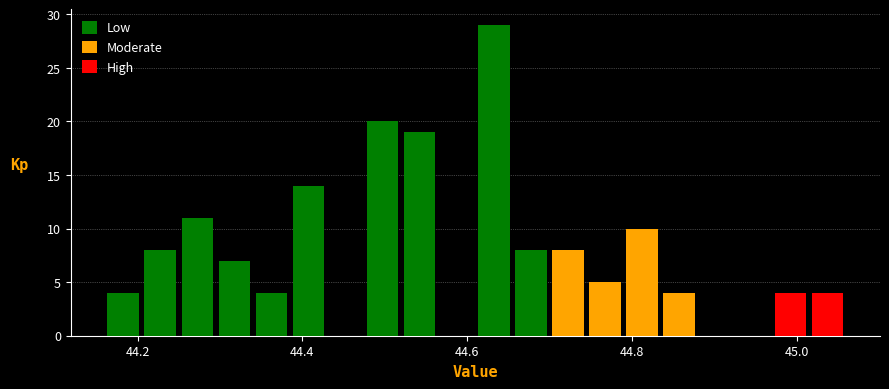

Around what value on the x-axis is the tallest bar? Give the approximate position of its centre, as read against the axis.

44.64